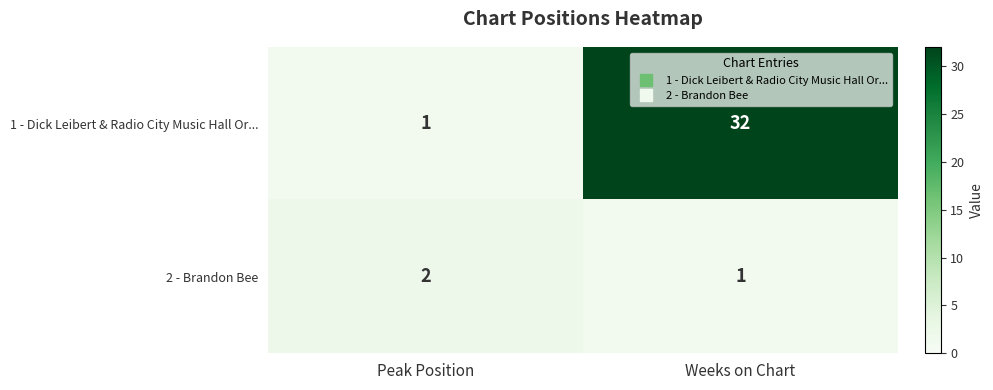

Is it true that 1 - Dick Leibert & Radio City Music Hall Or... equals 1 at Peak Position?

True